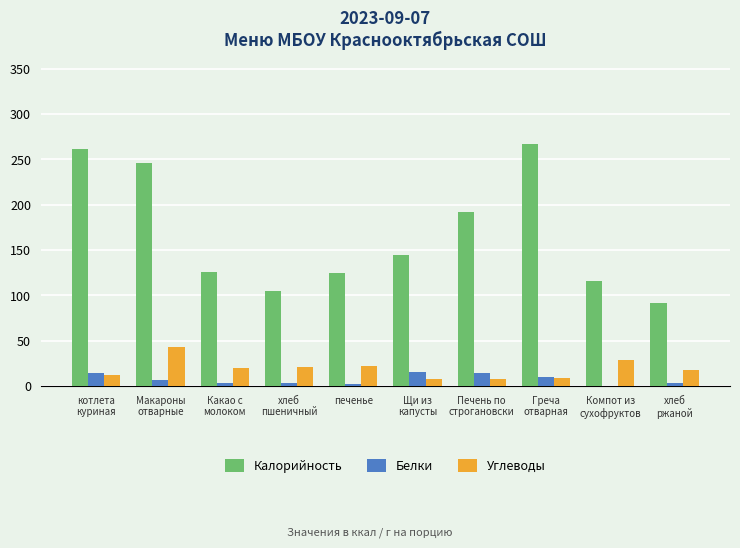

What is the average value of the Белки series?

7.1